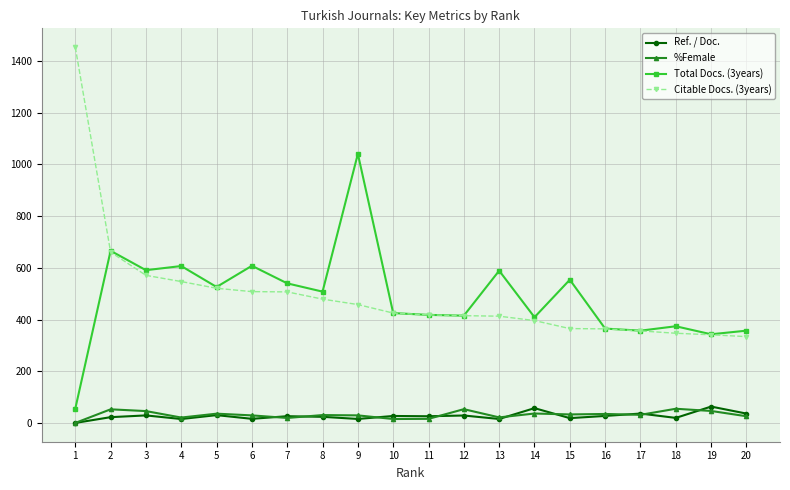

At how many categories does at least one series exceed 26?

20